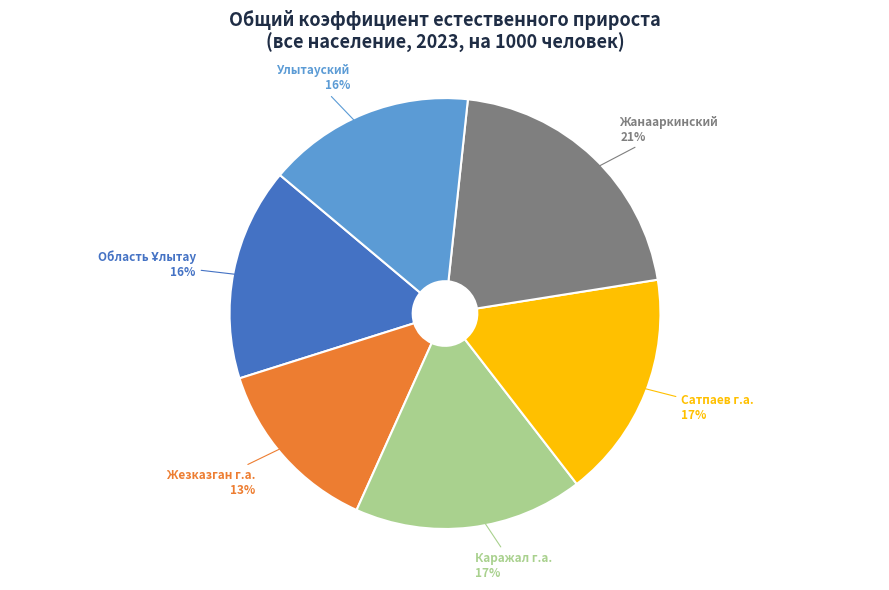

Which slice is the smallest?

Жезказган г.а.